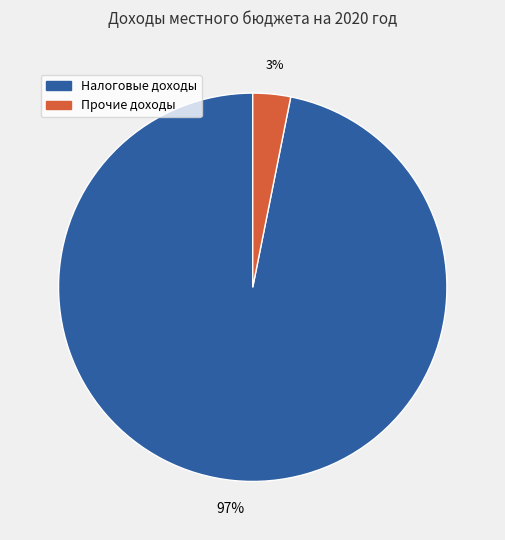

To the nearest percent, what is the average slice percentage?

50%